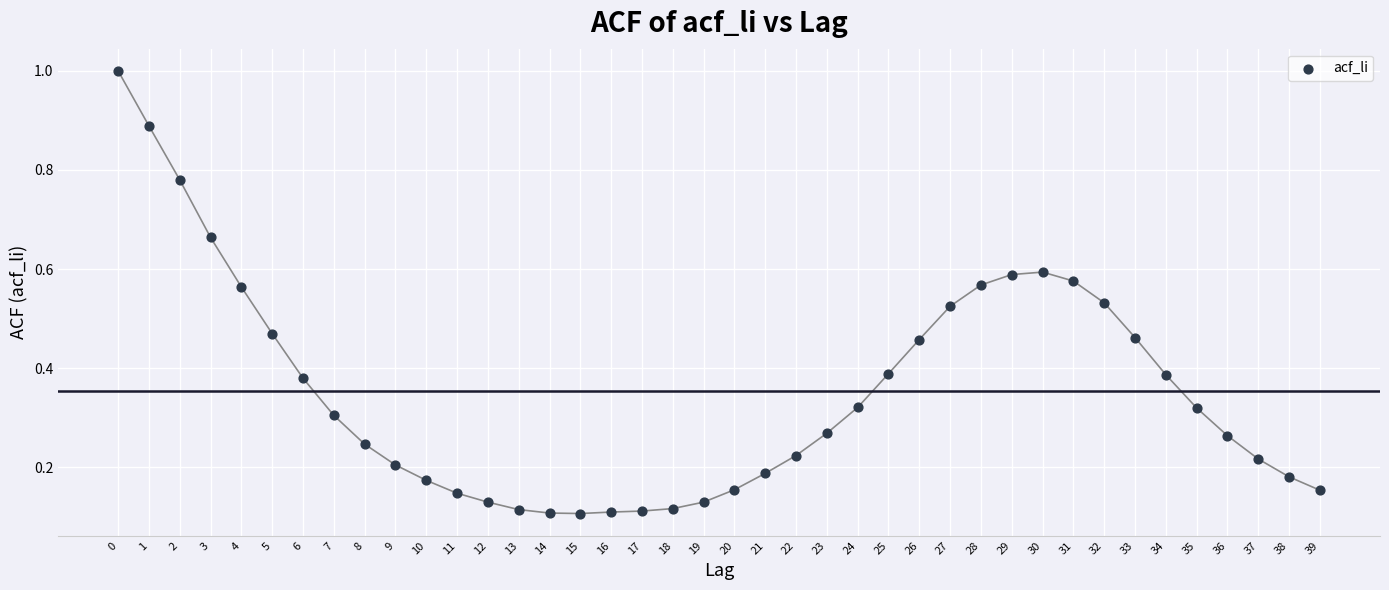

Count the number of points in this scatter plot.

40